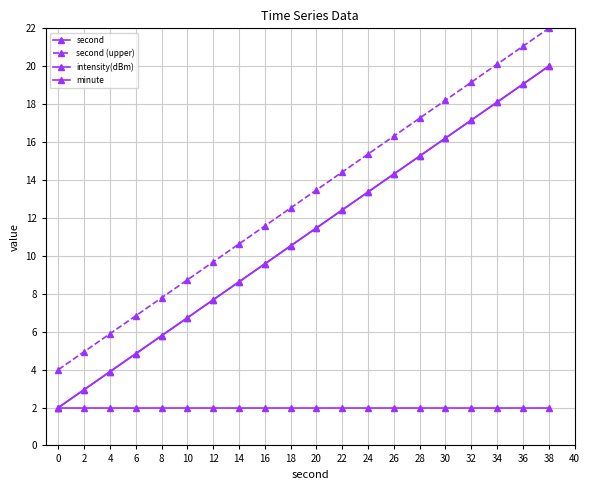

Which series has the largest range (max minus min)?

second